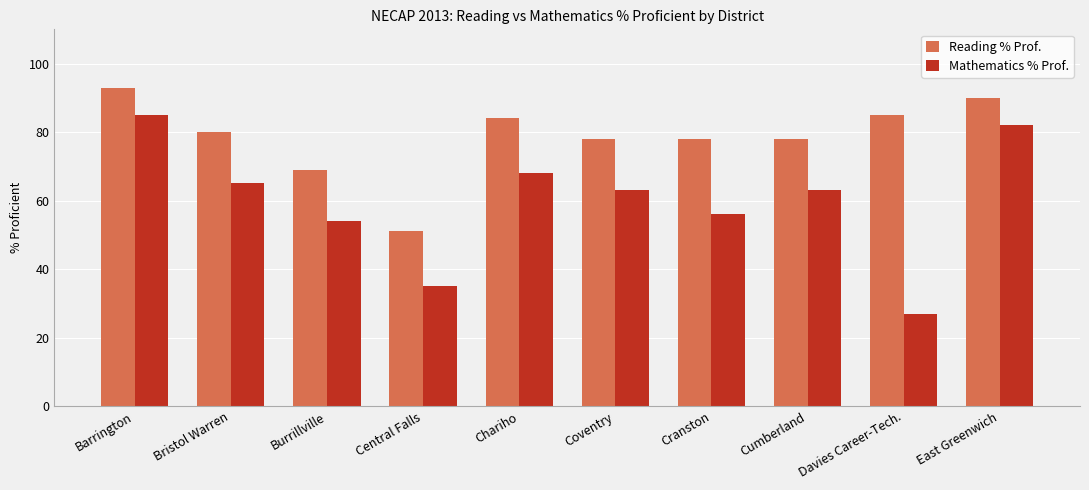

Reading left to right, extract all data points from this chart.

Reading % Prof.: 93	80	69	51	84	78	78	78	85	90
Mathematics % Prof.: 85	65	54	35	68	63	56	63	27	82